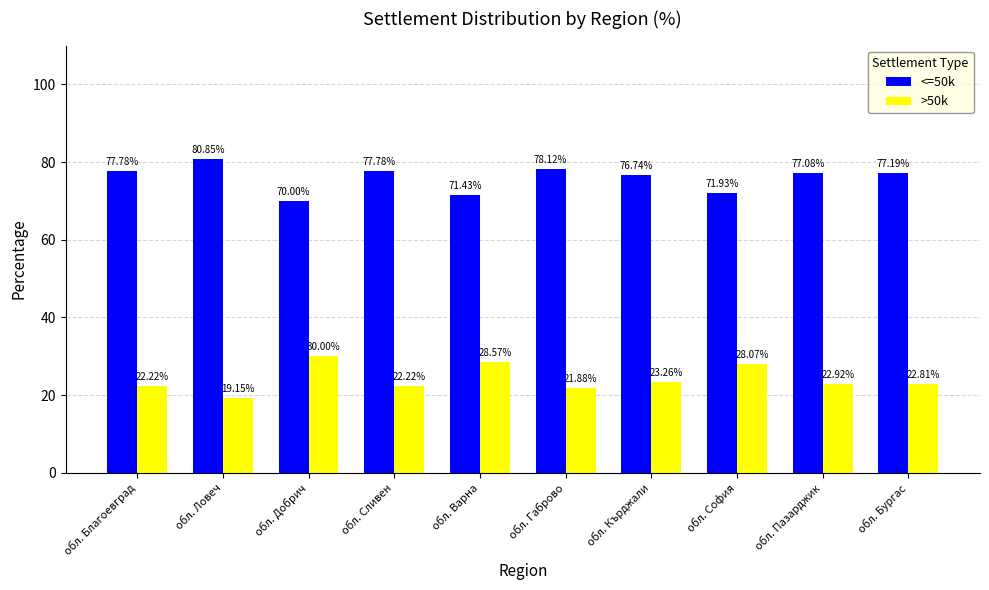

What is the difference between the highest and lowest values at обл. Ловеч?

61.7